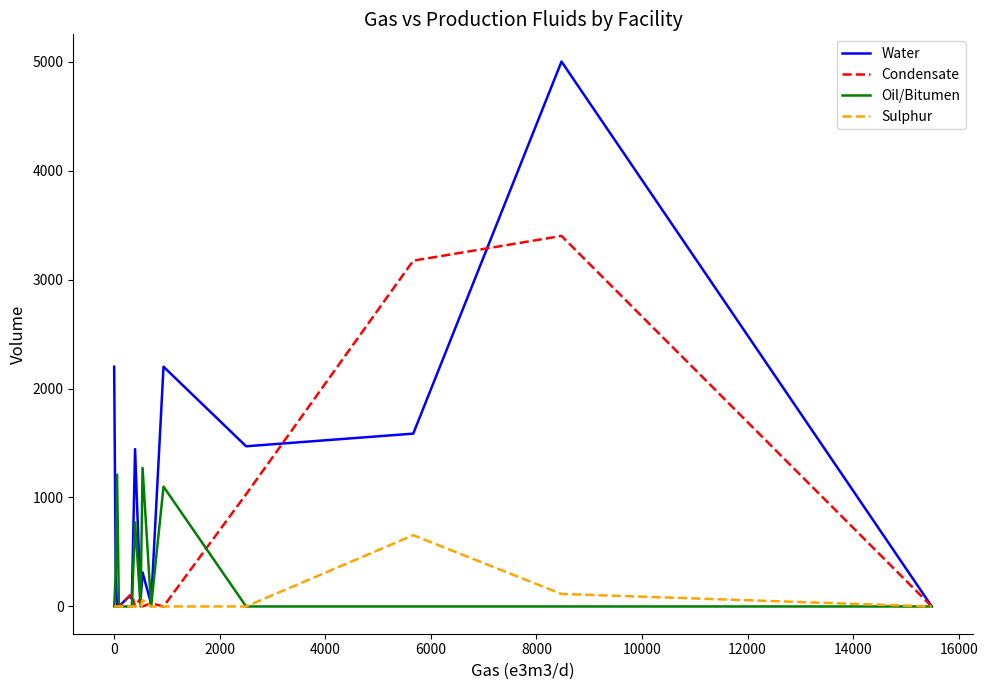

What is the maximum value for Oil/Bitumen?

1272